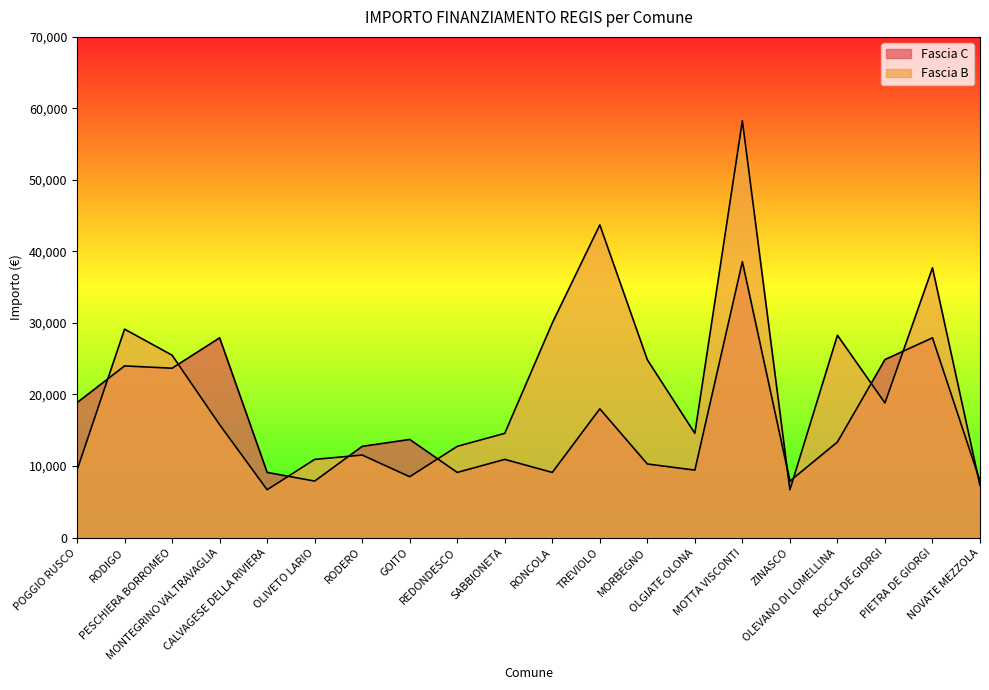

What are all the series names shown in the legend?

Fascia C, Fascia B